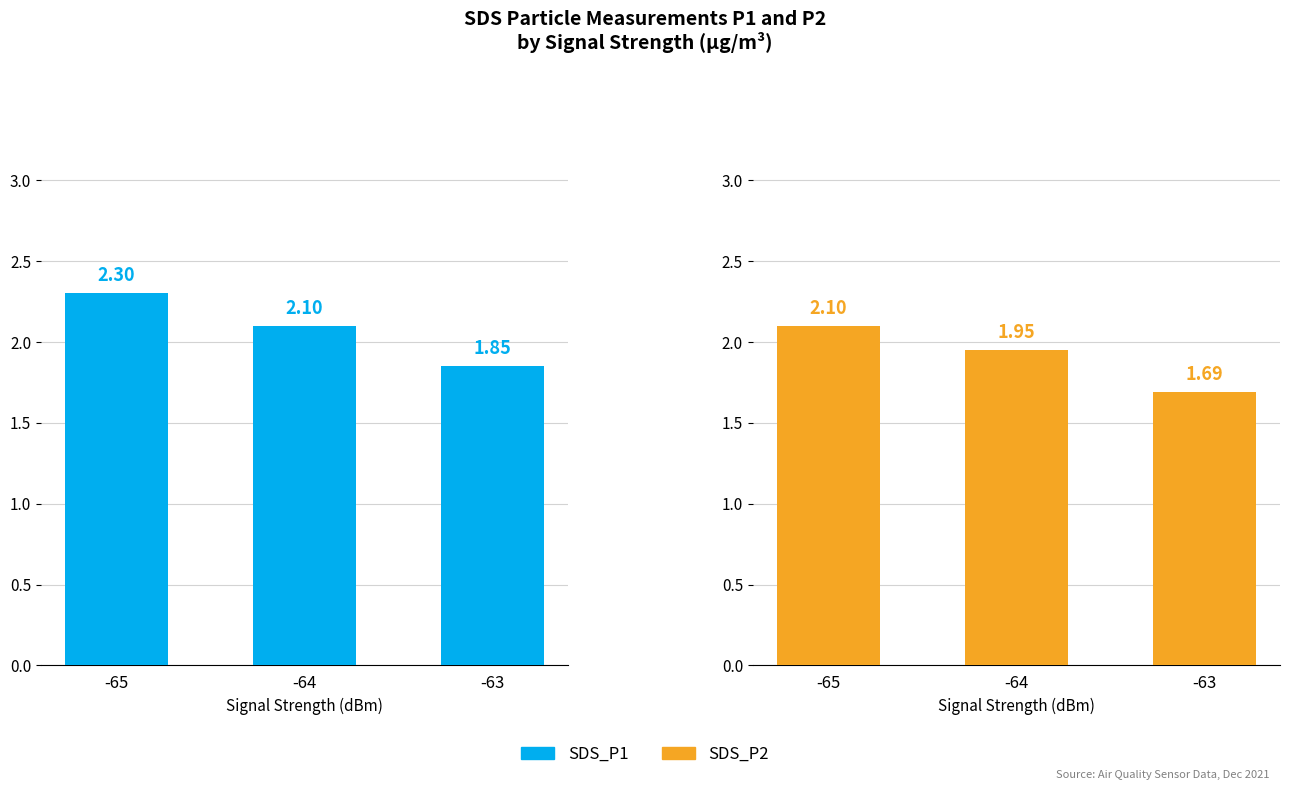

At which label does SDS_P1 first exceed 2?

-65